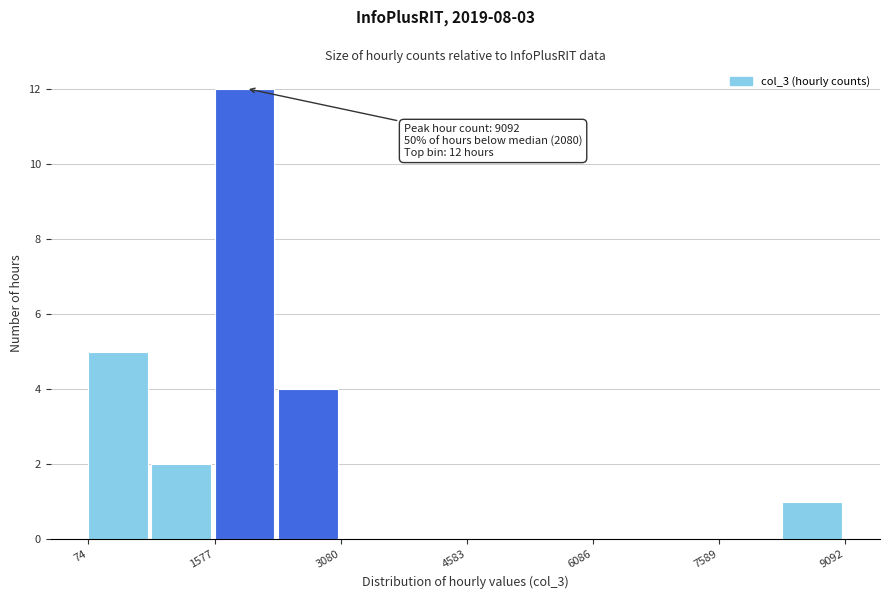

Around what value on the x-axis is the tallest bar? Give the approximate position of its centre, as read against the axis.

2000